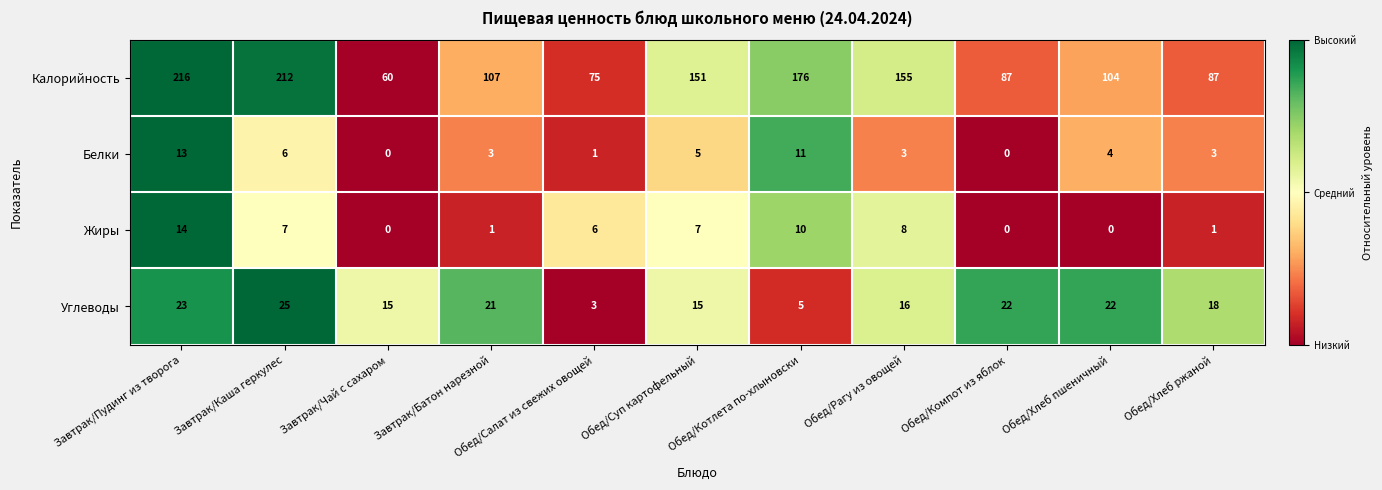

The Жиры series shows 0 at Обед/Хлеб пшеничный. True or false?

True